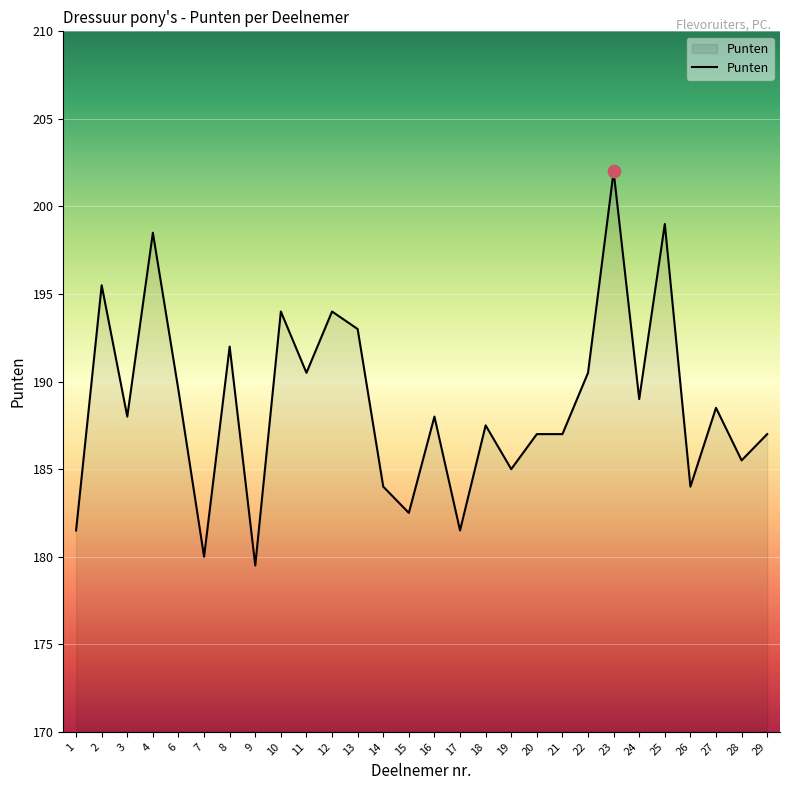

What is the ratio of the value at 24 to the value at 15?

1.0